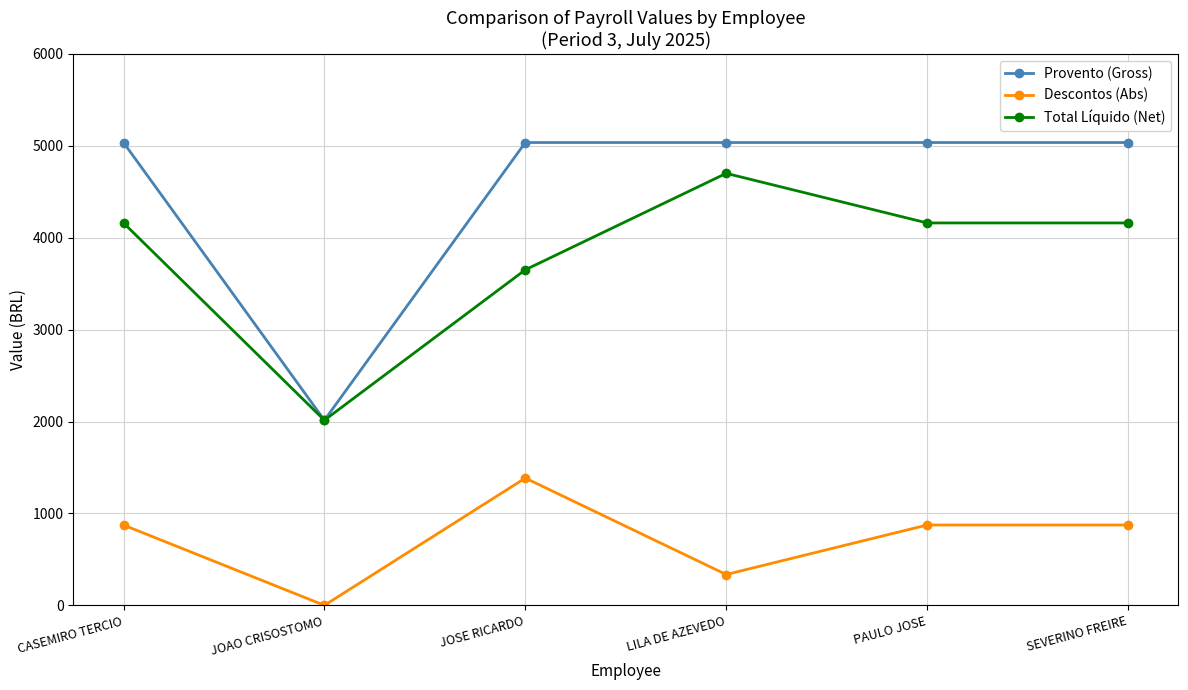

List the series in order of their peak value, lowest first.

Descontos (Abs), Total Líquido (Net), Provento (Gross)